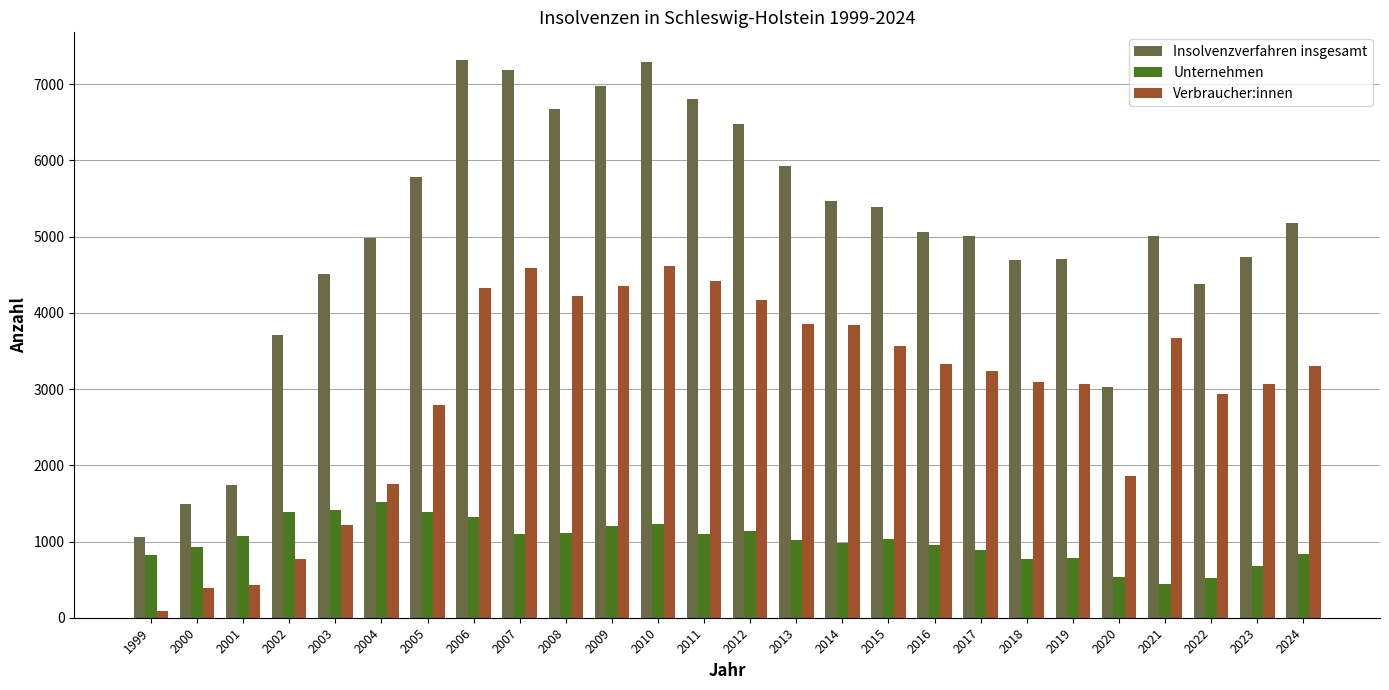

What is the difference between the highest and lowest values at 2002?

2940